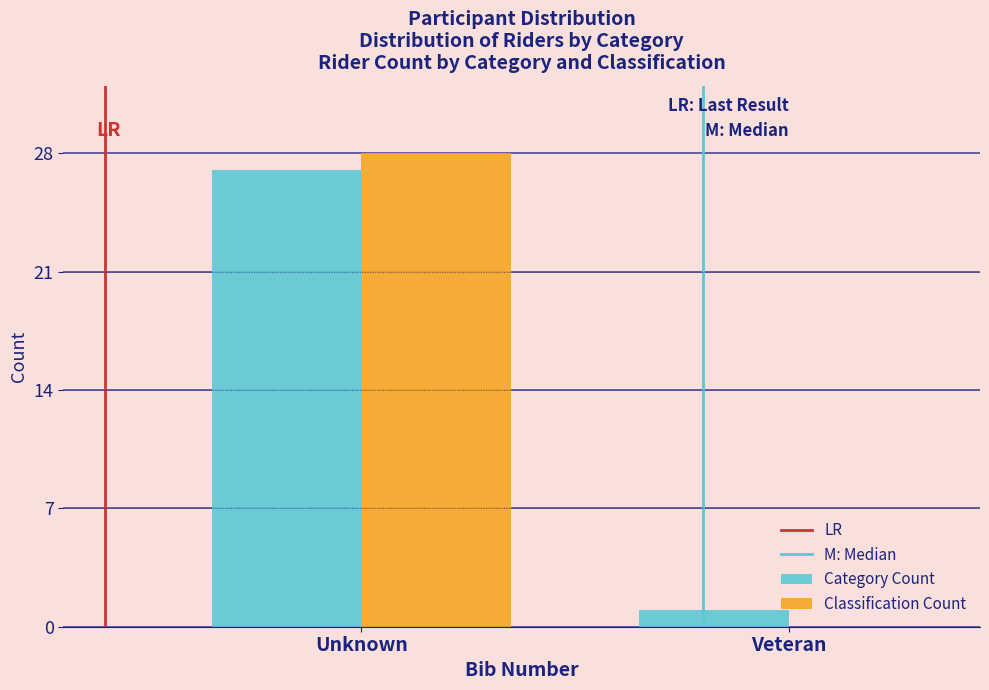

The Classification Count series shows 0 at Veteran. True or false?

True